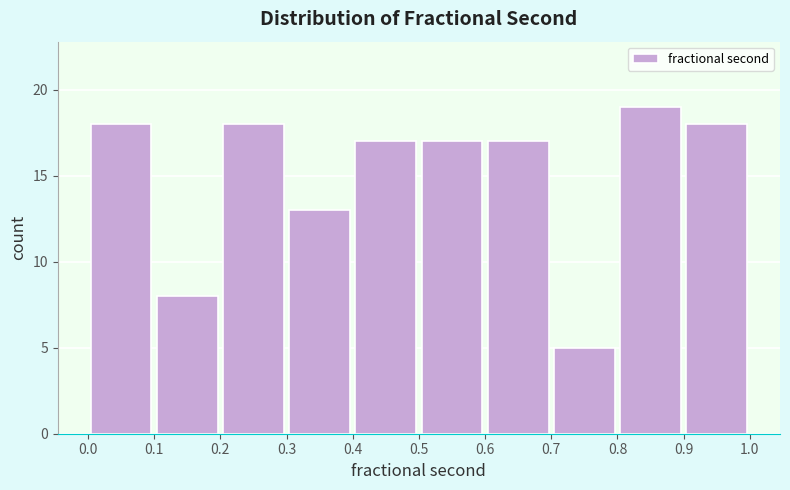

Reading left to right, transcribe this chart: for each bar, give the range it covers on the x-axis and its height. The values are not printed on the chart, so give them approximately, as read against the axis.

0.0 to 0.1: 18
0.1 to 0.2: 8
0.2 to 0.3: 18
0.3 to 0.4: 13
0.4 to 0.5: 17
0.5 to 0.6: 17
0.6 to 0.7: 17
0.7 to 0.8: 5
0.8 to 0.9: 19
0.9 to 1.0: 18